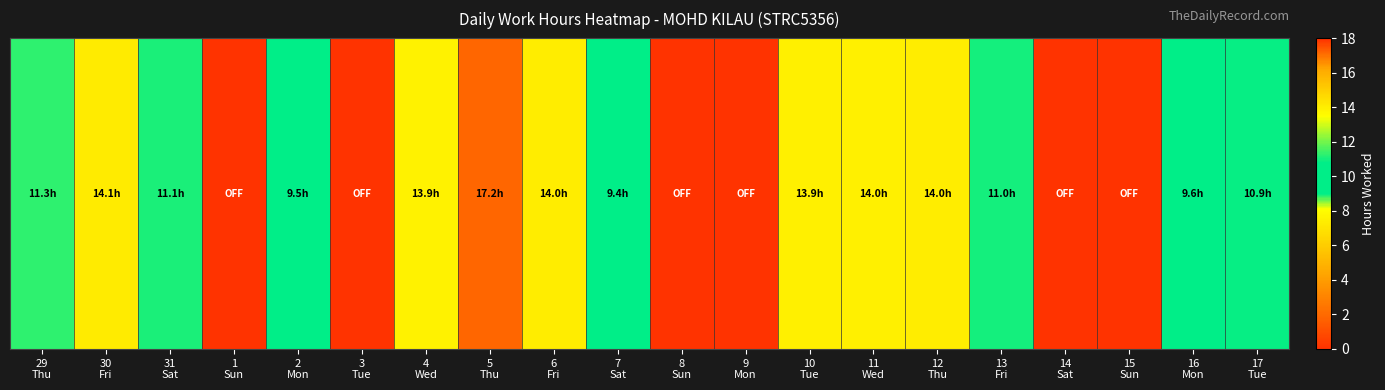

What is the change in value from 1
Sun to 4
Wed?

+13.9